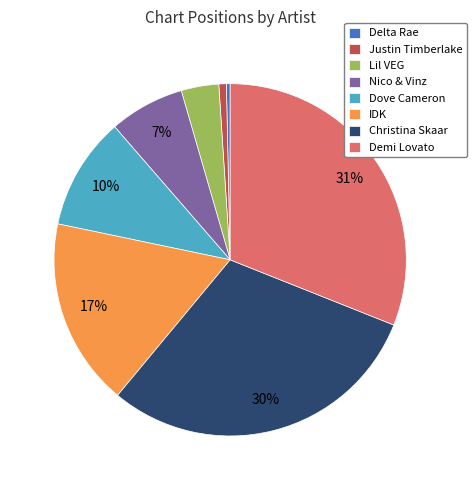

Is it true that Delta Rae is 10% of the pie?

False